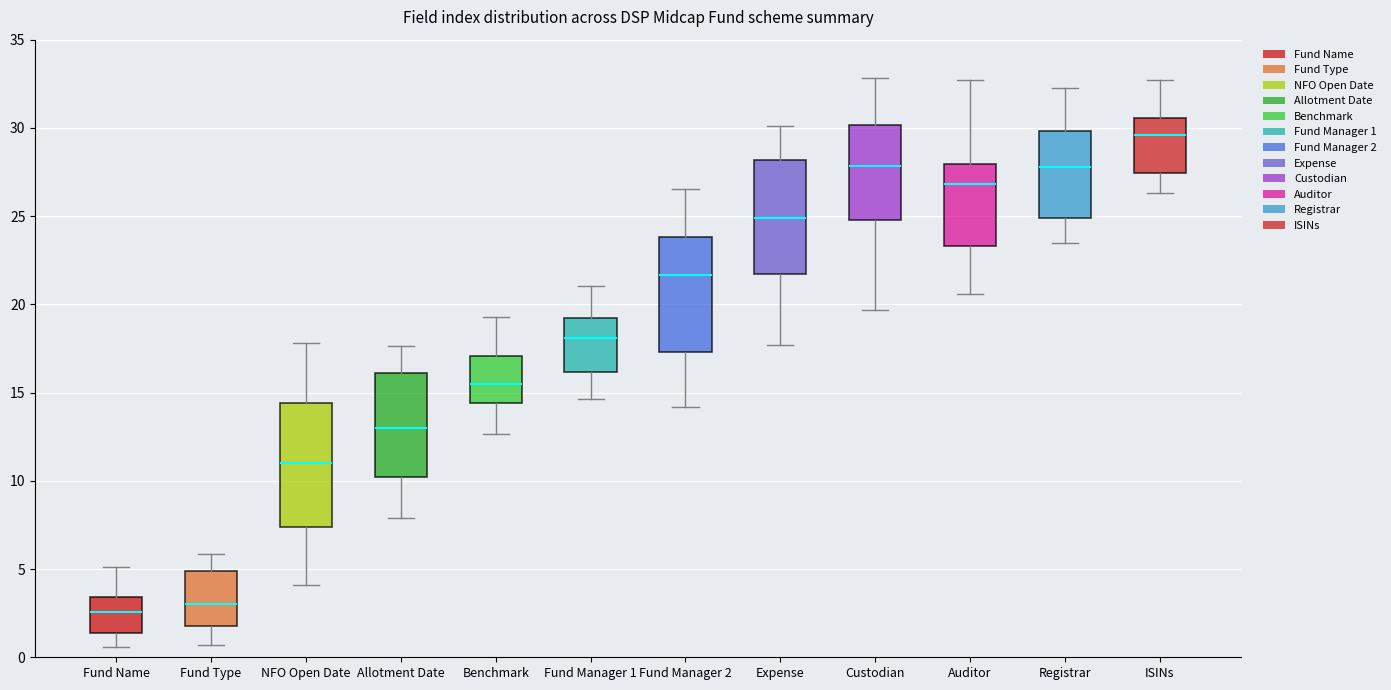

Where does the lower whisker of the box for Registrar end on the y-axis? The values are not printed on the chart, so give them approximately, as read against the axis.

23.5